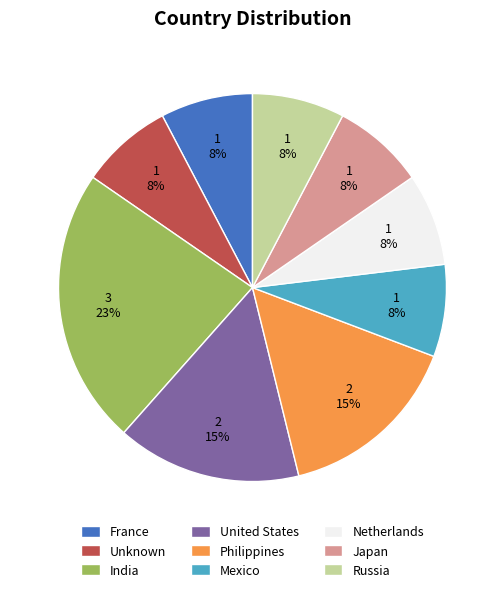

How many slices are in this pie chart?

9